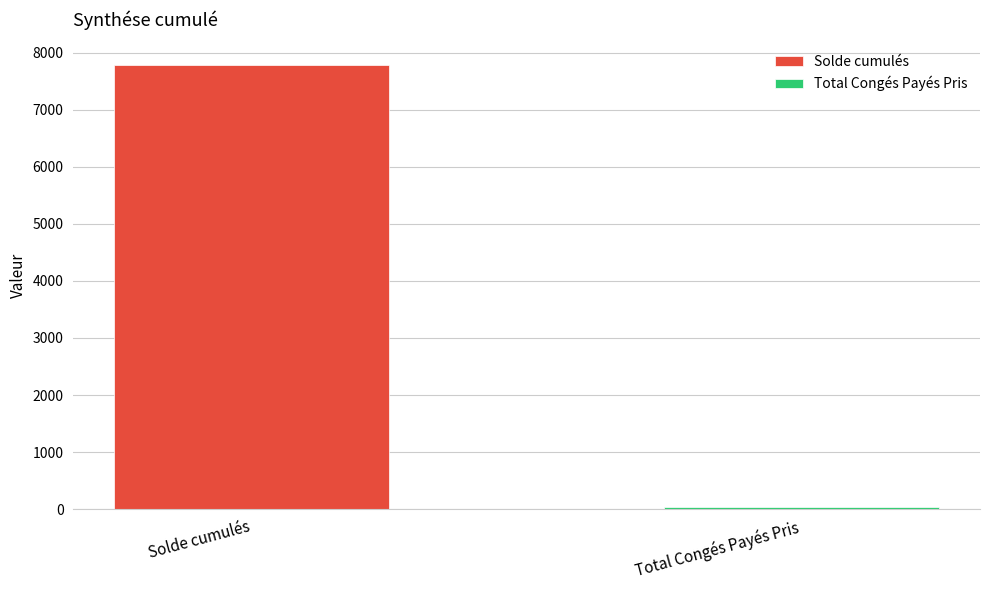

What is the greatest value displayed?

7790.9